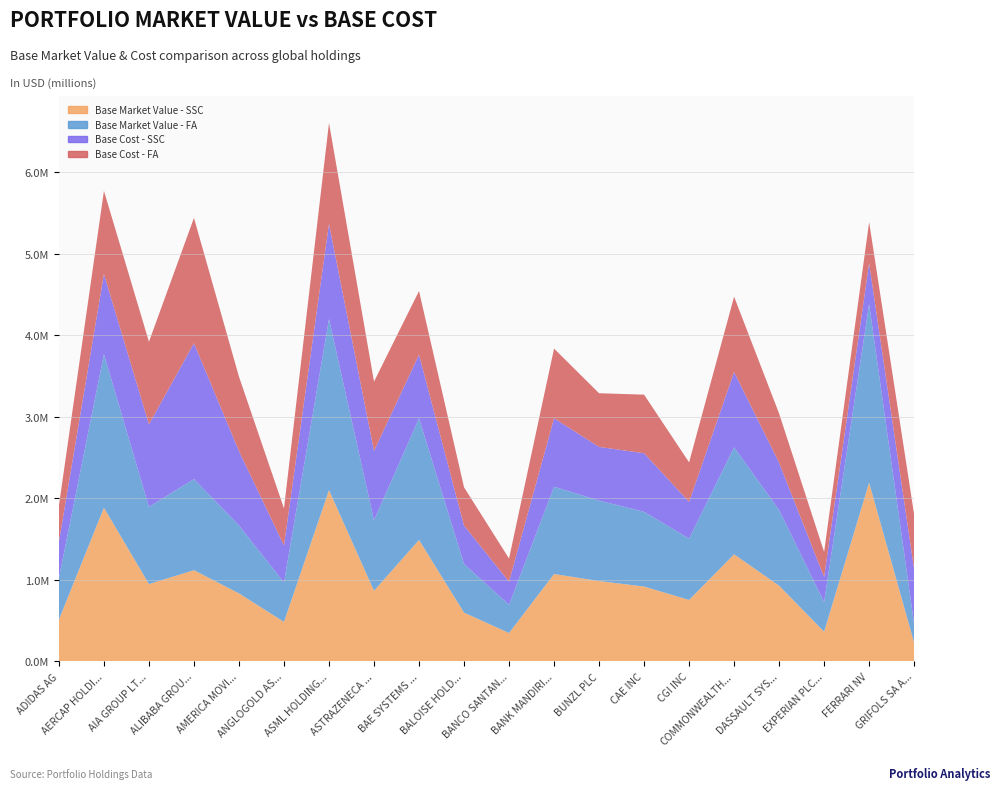

Reading left to right, list all the values displayed in this chart.

Base Market Value - SSC: ADIDAS AG=512513.3	AERCAP HOLDINGS NV=1884958.6	AIA GROUP LTD SP ADR=948150.0	ALIBABA GROUP HOLDING SP ADR=1118248.6	AMERICA MOVIL SAB DE CV=834054.0	ANGLOGOLD ASHANTI PLC=483836.0	ASML HOLDING NV NY REG SHS=2101026.6	ASTRAZENECA PLC SPONS ADR=865536.0	BAE SYSTEMS PLC=1489896.6	BALOISE HOLDING AG   REG=597775.7	BANCO SANTANDER CHILE ADR=347151.0	BANK MANDIRI TBK UNSPON ADR=1071340.0	BUNZL PLC=985385.0	CAE INC=917677.0	CGI INC=753214.0	COMMONWEALTH BK AUS SP ADR=1313180.0	DASSAULT SYSTEMES SE=928300.2	EXPERIAN PLC SPONS ADR=363507.2	FERRARI NV=2192508.0	GRIFOLS SA ADR=228573.0
Base Market Value - FA: ADIDAS AG=513158.3	AERCAP HOLDINGS NV=1884958.6	AIA GROUP LTD SP ADR=948150.0	ALIBABA GROUP HOLDING SP ADR=1118248.6	AMERICA MOVIL SAB DE CV=834054.0	ANGLOGOLD ASHANTI PLC=483836.0	ASML HOLDING NV NY REG SHS=2101026.6	ASTRAZENECA PLC SPONS ADR=865536.0	BAE SYSTEMS PLC=1493029.7	BALOISE HOLDING AG   REG=597843.6	BANCO SANTANDER CHILE ADR=347151.0	BANK MANDIRI TBK UNSPON ADR=1071340.0	BUNZL PLC=987457.2	CAE INC=917677.0	CGI INC=753214.0	COMMONWEALTH BK AUS SP ADR=1313180.0	DASSAULT SYSTEMES SE=929468.4	EXPERIAN PLC SPONS ADR=363507.2	FERRARI NV=2192508.0	GRIFOLS SA ADR=228573.0
Base Cost - SSC: ADIDAS AG=442936.3	AERCAP HOLDINGS NV=982960.3	AIA GROUP LTD SP ADR=1012896.1	ALIBABA GROUP HOLDING SP ADR=1667422.5	AMERICA MOVIL SAB DE CV=912222.8	ANGLOGOLD ASHANTI PLC=454359.6	ASML HOLDING NV NY REG SHS=1167964.7	ASTRAZENECA PLC SPONS ADR=850998.0	BAE SYSTEMS PLC=781139.9	BALOISE HOLDING AG   REG=470293.7	BANCO SANTANDER CHILE ADR=283688.7	BANK MANDIRI TBK UNSPON ADR=840525.1	BUNZL PLC=658794.2	CAE INC=718831.5	CGI INC=450420.4	COMMONWEALTH BK AUS SP ADR=924588.9	DASSAULT SYSTEMES SE=579503.6	EXPERIAN PLC SPONS ADR=307794.8	FERRARI NV=501929.7	GRIFOLS SA ADR=671551.4
Base Cost - FA: ADIDAS AG=442936.3	AERCAP HOLDINGS NV=1021132.4	AIA GROUP LTD SP ADR=1012896.1	ALIBABA GROUP HOLDING SP ADR=1538408.4	AMERICA MOVIL SAB DE CV=913347.2	ANGLOGOLD ASHANTI PLC=454359.6	ASML HOLDING NV NY REG SHS=1238046.9	ASTRAZENECA PLC SPONS ADR=850998.0	BAE SYSTEMS PLC=781139.9	BALOISE HOLDING AG   REG=470293.7	BANCO SANTANDER CHILE ADR=283688.7	BANK MANDIRI TBK UNSPON ADR=855308.1	BUNZL PLC=658794.5	CAE INC=718831.5	CGI INC=485350.9	COMMONWEALTH BK AUS SP ADR=924588.9	DASSAULT SYSTEMES SE=604089.1	EXPERIAN PLC SPONS ADR=307794.8	FERRARI NV=504463.3	GRIFOLS SA ADR=671551.4